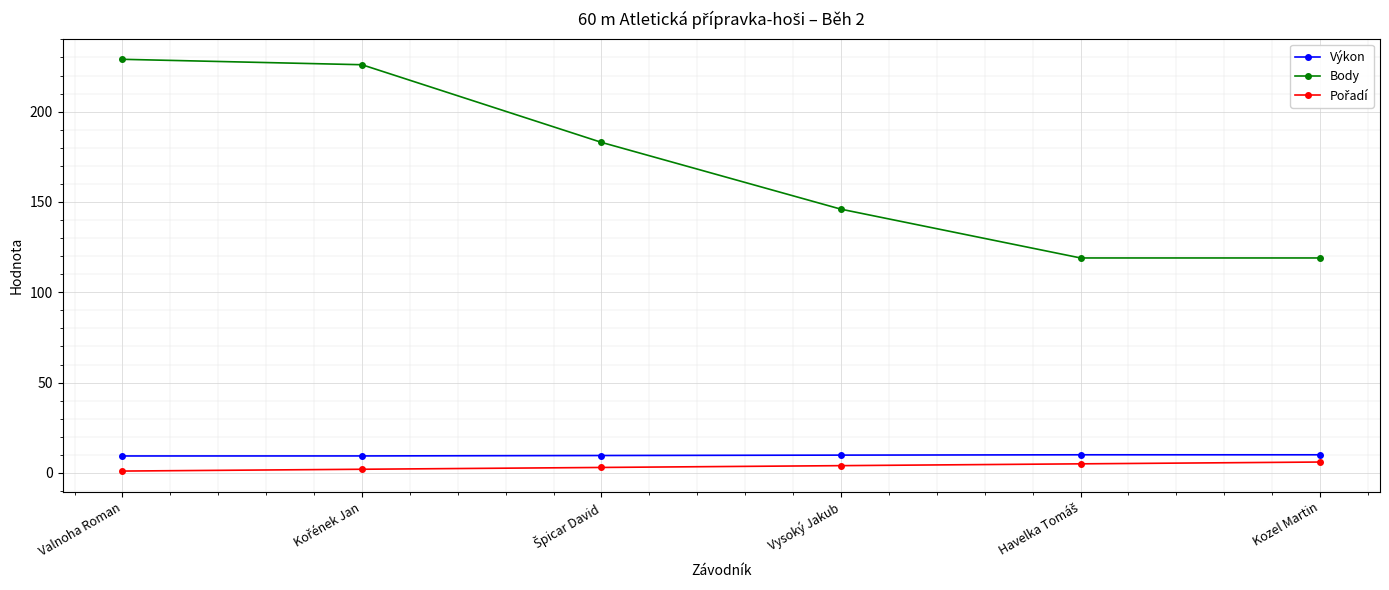

What is the sum of all Výkon values?

58.2